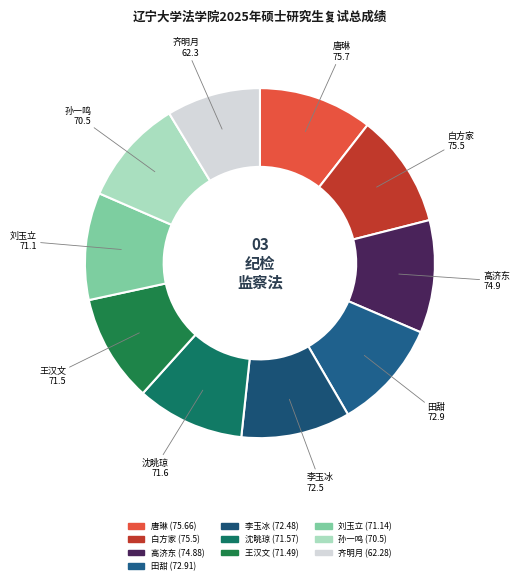

Is it true that 唐琳 is 11% of the pie?

True